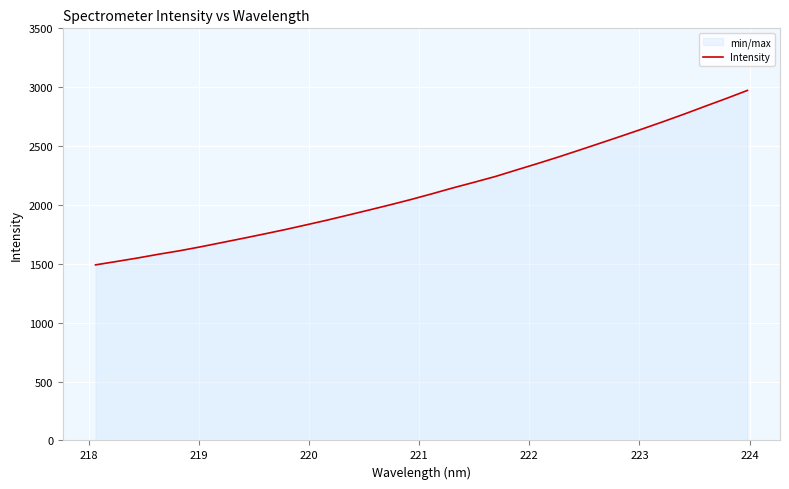

What is the difference between the maximum and minimum values?

1481.5